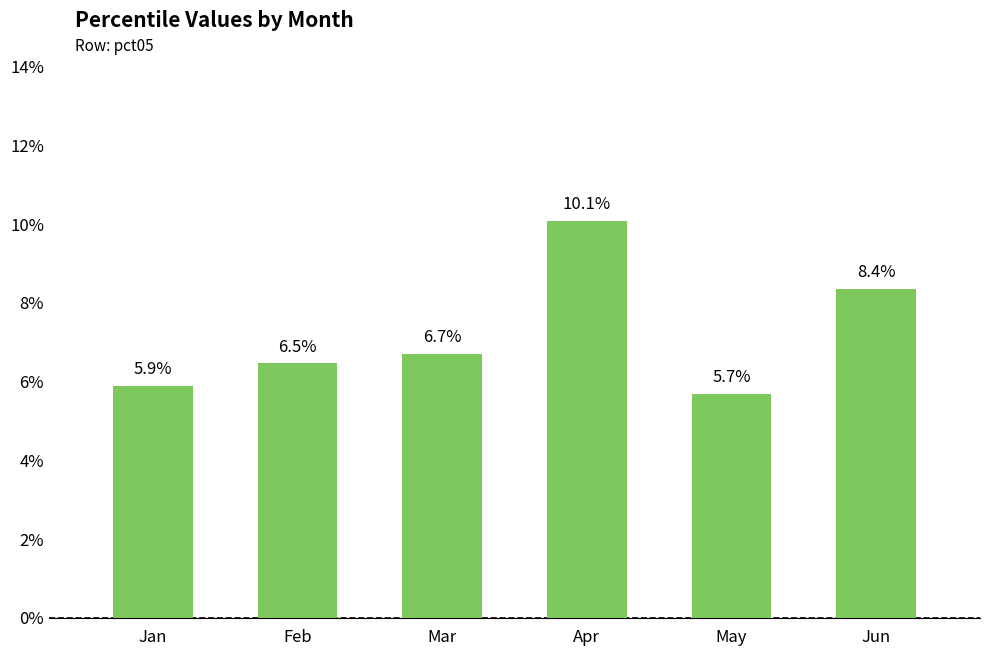

What is the average value?

0.1